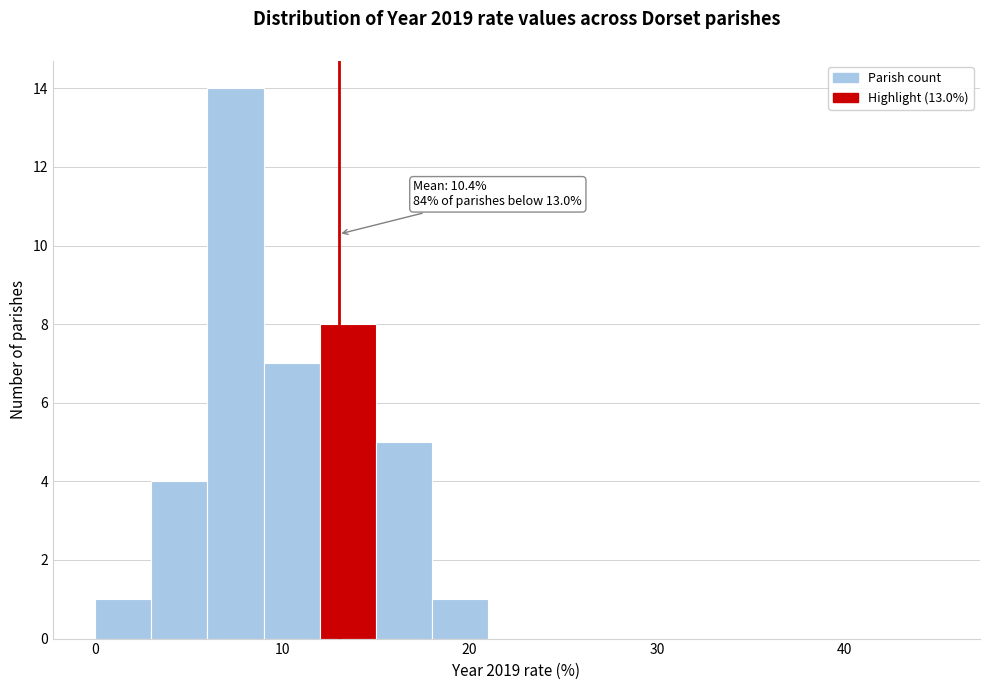

Around what value on the x-axis is the tallest bar? Give the approximate position of its centre, as read against the axis.

8